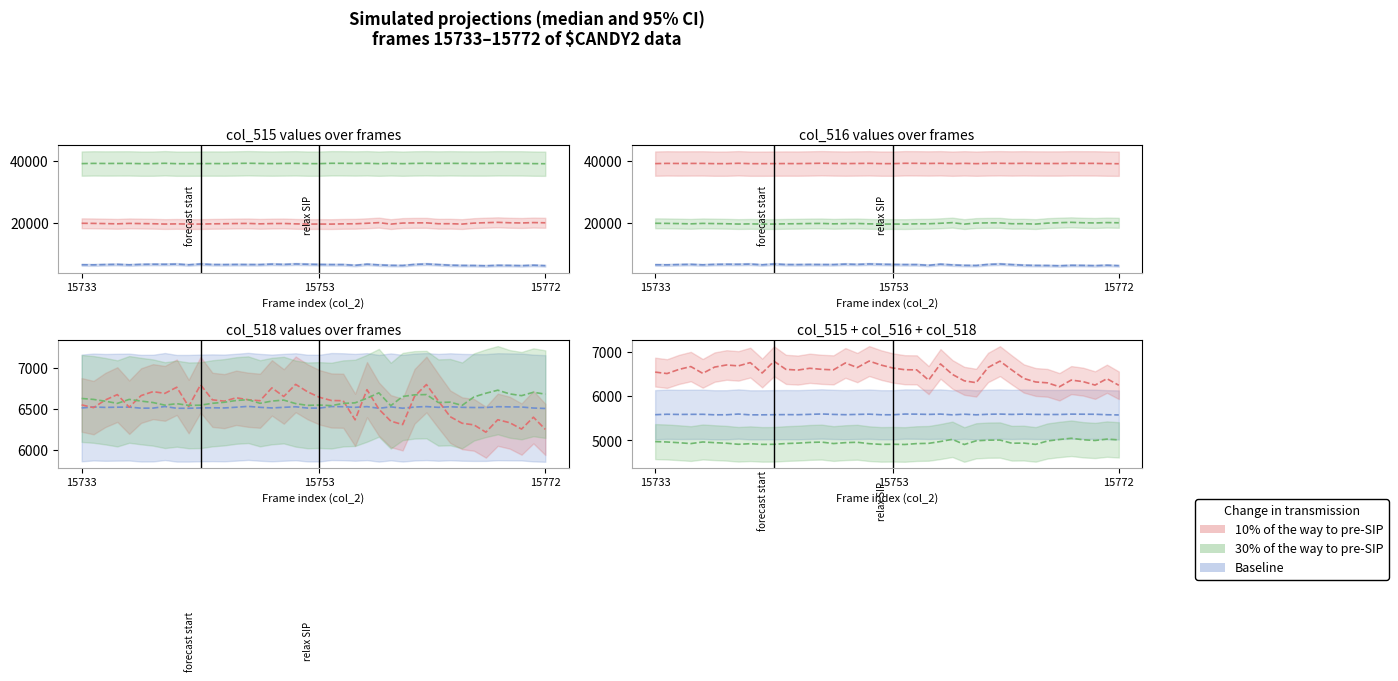

Reading right to left, what are all the values shown in this chart?

Baseline: 5578.7	5583.3	5594.1	5595.3	5597.3	5589.0	5588.7	5590.9	5596.7	5590.6	5598.4	5593.7	5581.6	5595.6	5580.9	5598.1	5590.7	5597.0	5599.0	5582.6	5583.0	5596.6	5590.9	5584.3	5590.7	5600.7	5591.9	5584.3	5586.1	5584.3	5581.0	5580.9	5599.1	5582.6	5581.9	5593.3	5592.1	5590.0	5594.1	5584.4
10% of the way to pre-SIP: 6253.0	6402.0	6257.0	6335.0	6371.0	6219.0	6308.0	6328.0	6408.0	6601.0	6801.0	6657.0	6312.0	6354.0	6500.0	6738.0	6370.0	6603.0	6606.0	6645.0	6712.0	6803.0	6655.0	6760.0	6603.0	6615.0	6639.0	6598.0	6614.0	6798.0	6532.0	6768.0	6693.0	6714.0	6666.0	6524.0	6678.0	6613.0	6519.0	6552.0
30% of the way to pre-SIP: 5012.5	5029.8	4998.8	5015.0	5048.8	5021.0	4987.0	4909.8	4939.2	4936.0	5008.5	5006.2	4991.0	4907.0	5024.8	4975.0	4933.0	4927.8	4907.5	4912.8	4909.8	4926.0	4958.0	4949.2	4928.8	4961.8	4954.5	4938.2	4928.8	4911.8	4909.8	4925.2	4912.0	4935.8	4949.0	4964.5	4928.0	4948.0	4964.2	4973.0